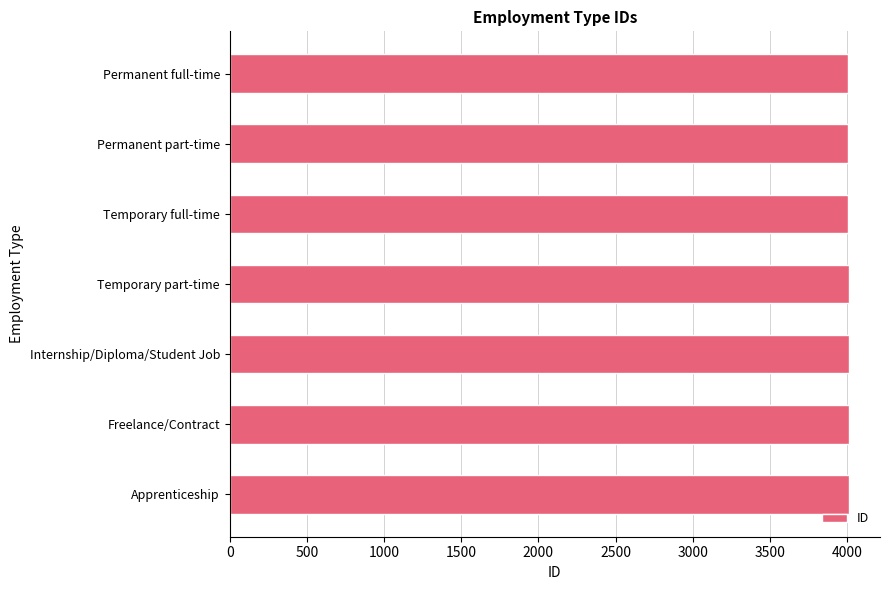

What is the ratio of the value at Temporary part-time to the value at Permanent full-time?

1.0